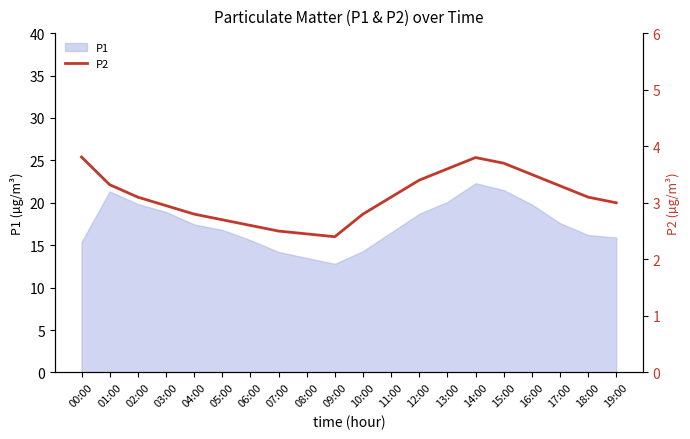

Is it true that P1 equals 15.9 at 19:00?

True